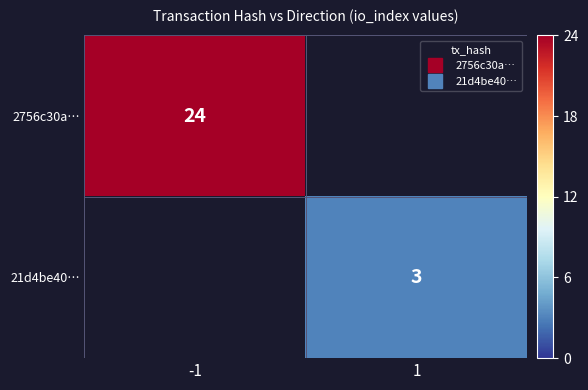

Rank the series by their average value, from highest to lowest.

2756c30a…, 21d4be40…